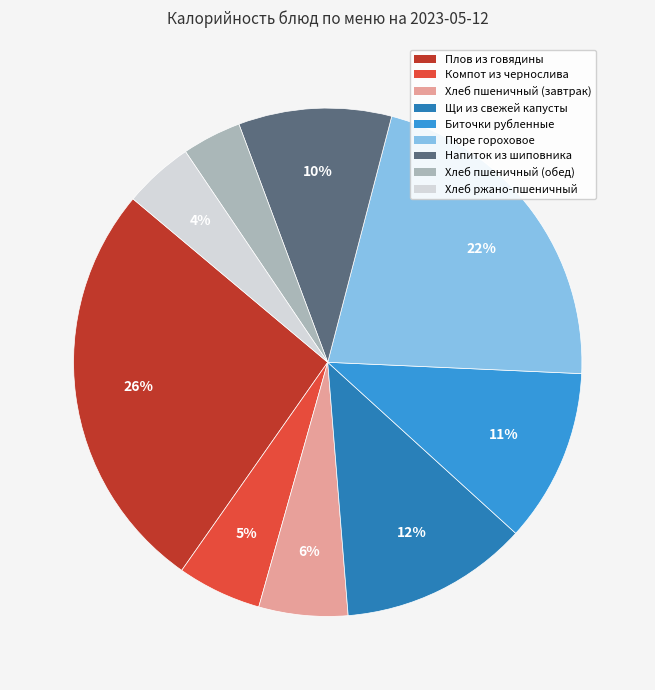

Combined, do Плов из говядины and Компот из чернослива account for over 50%?

No